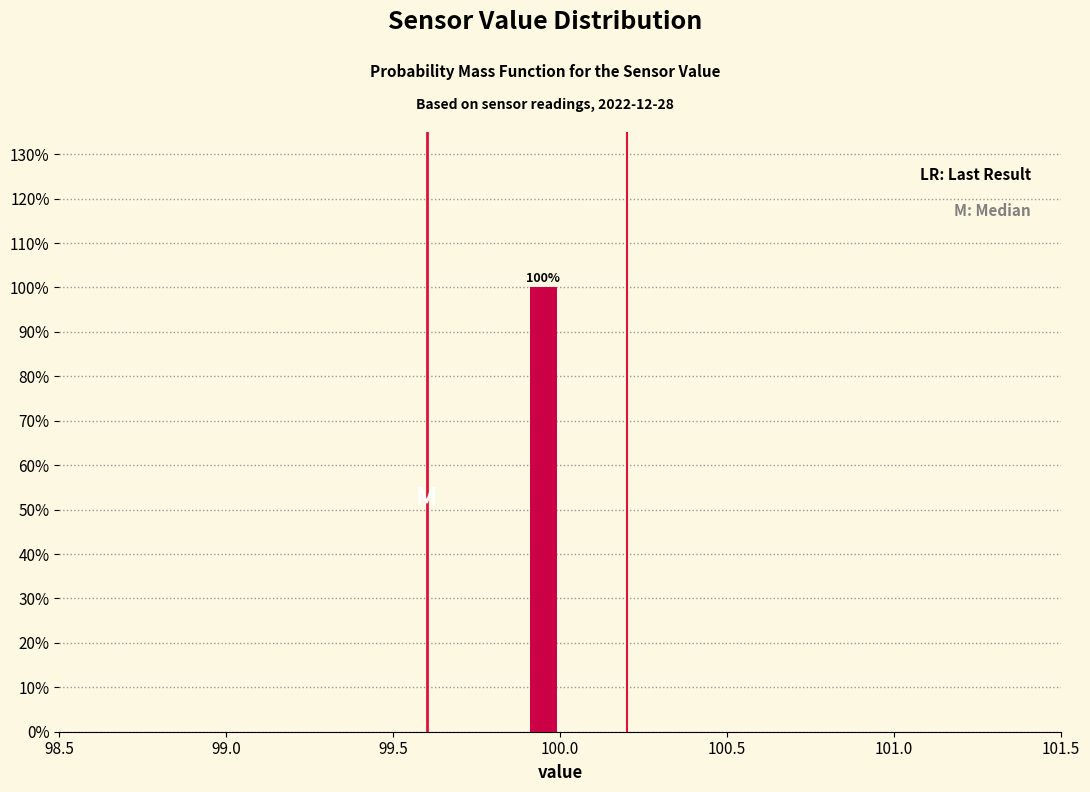

Read against the x-axis, roughly where is the centre of the tallest bar?

99.95